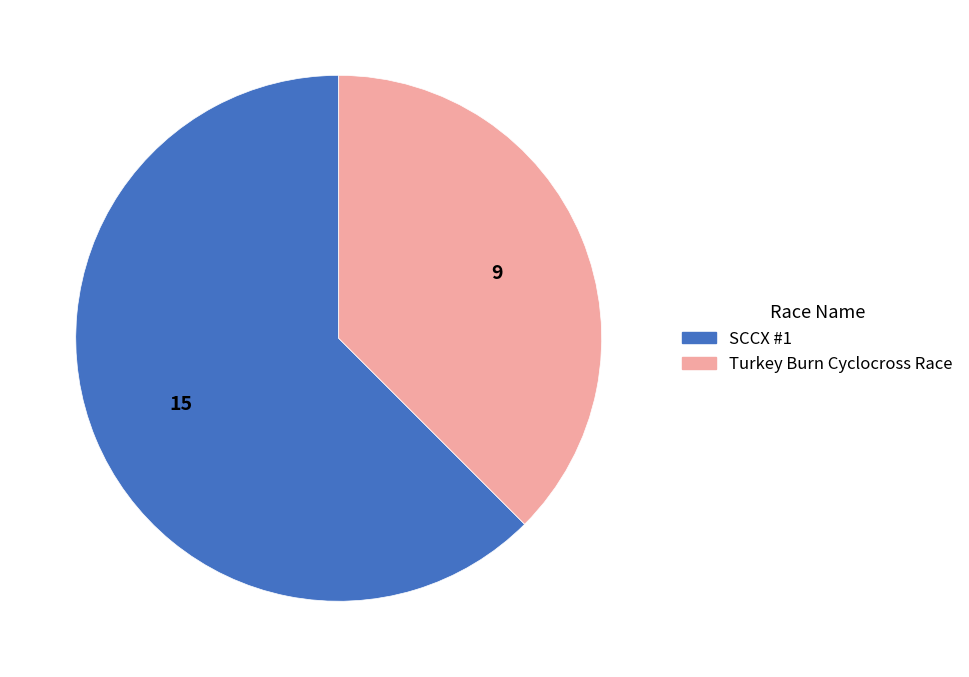

Which category accounts for the majority?

SCCX #1